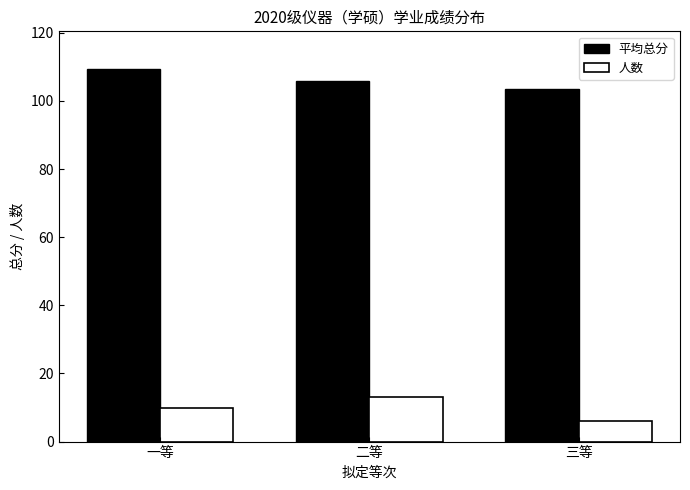

What is the total value across all series at 二等?

118.9